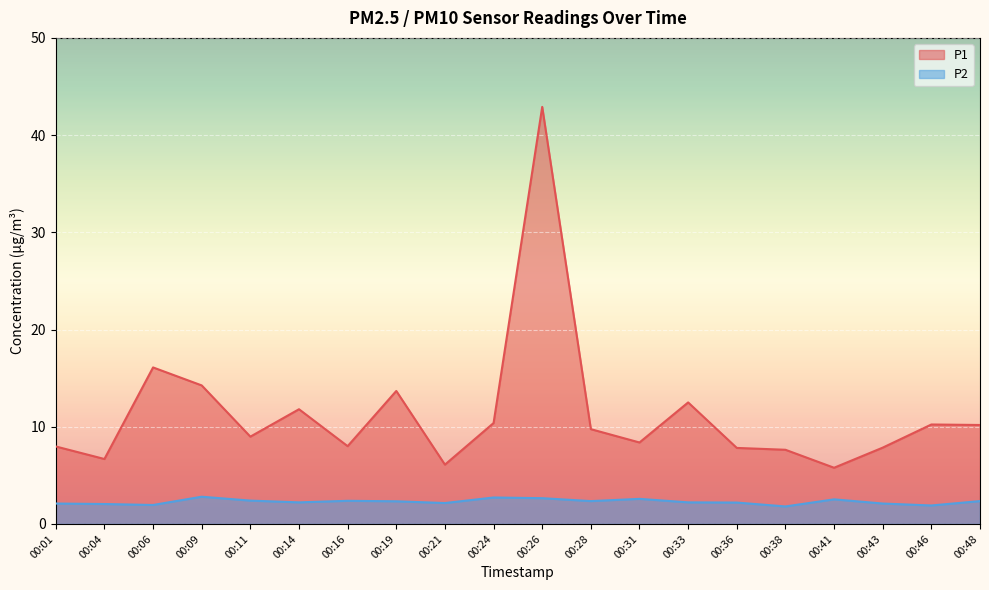

True or false: P2 and P1 intersect in this chart.

False